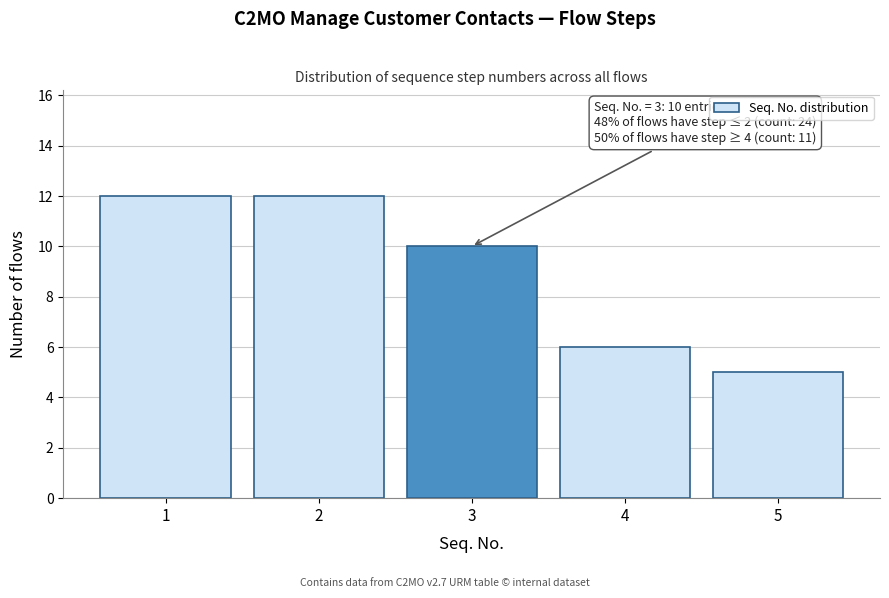

Reading left to right, what are all the values shown in this chart?

12	12	10	6	5